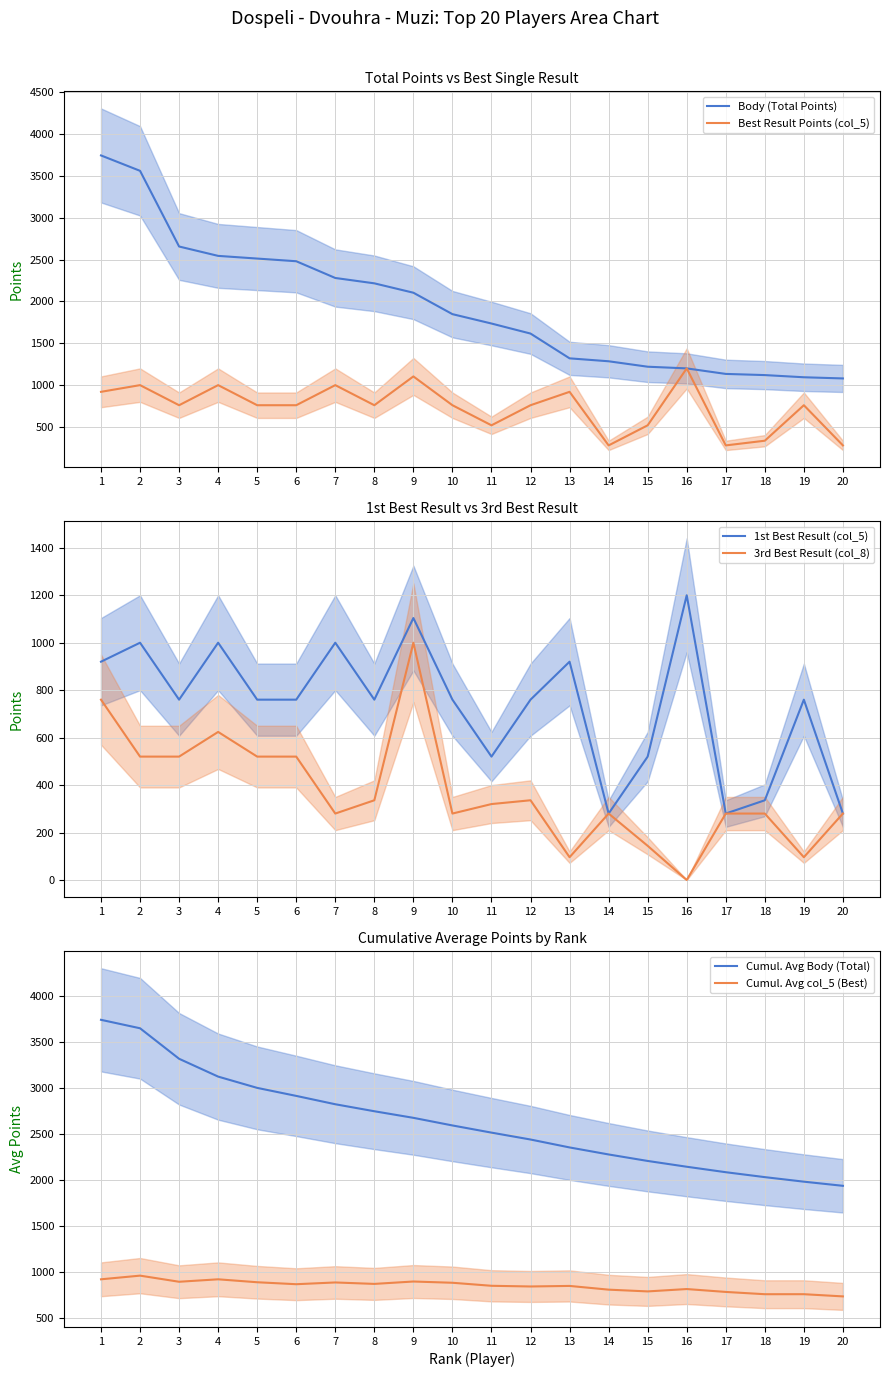

How many values in the 3rd Best Result (col_8) series are below 320?

10